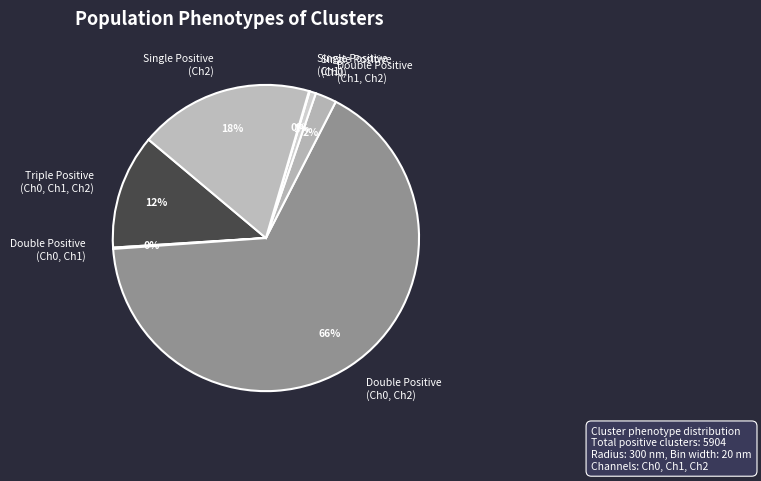

To the nearest percent, what is the average slice percentage?

14%